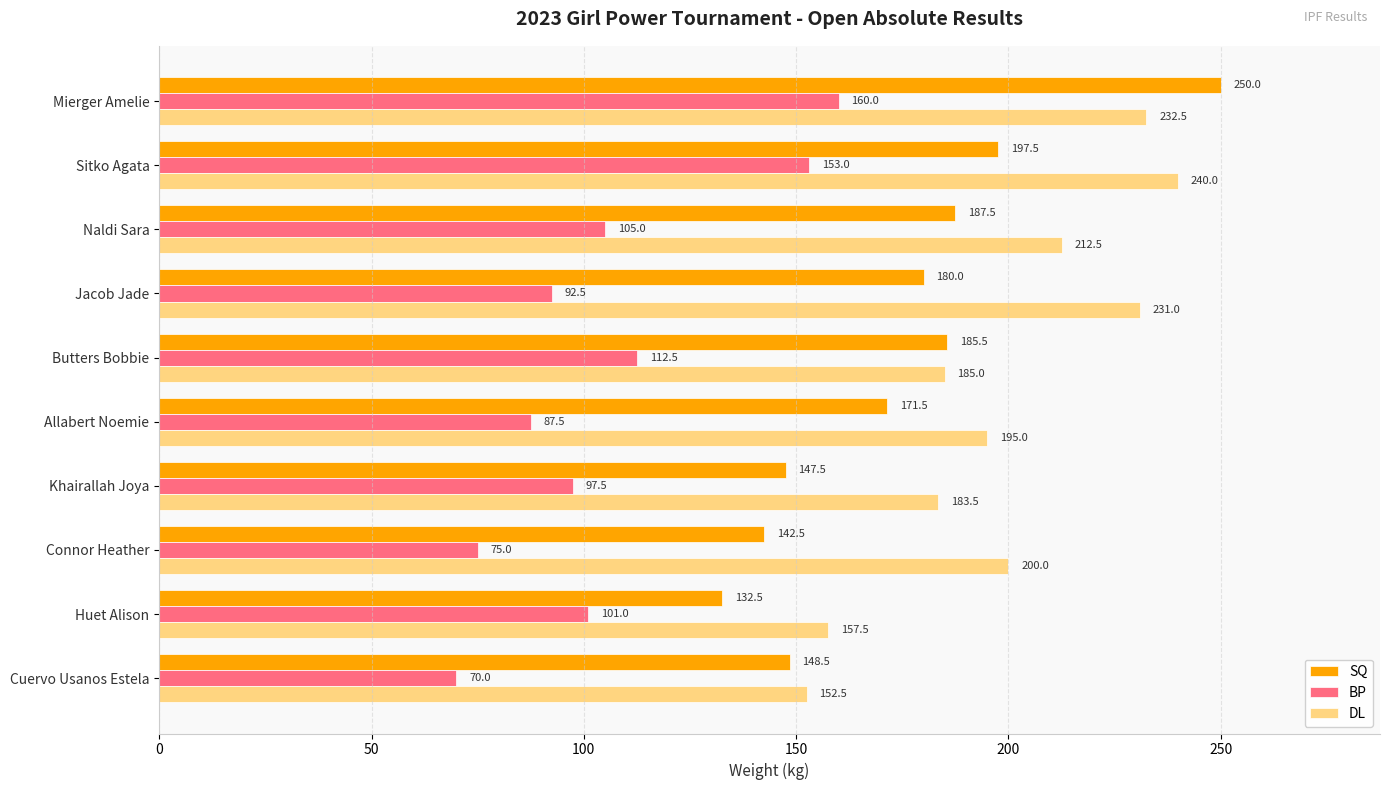

What is the difference between the highest and lowest values at Naldi Sara?

107.5